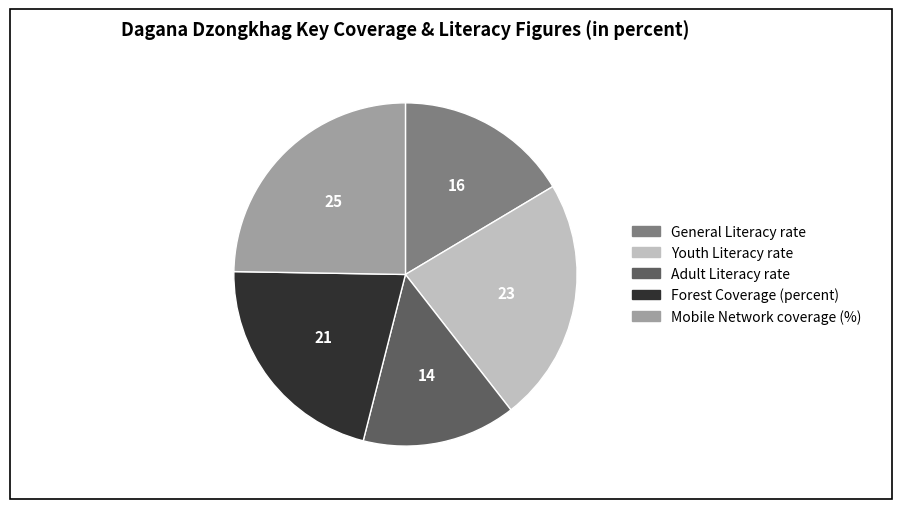

The General Literacy rate slice represents 16% of the pie. True or false?

True